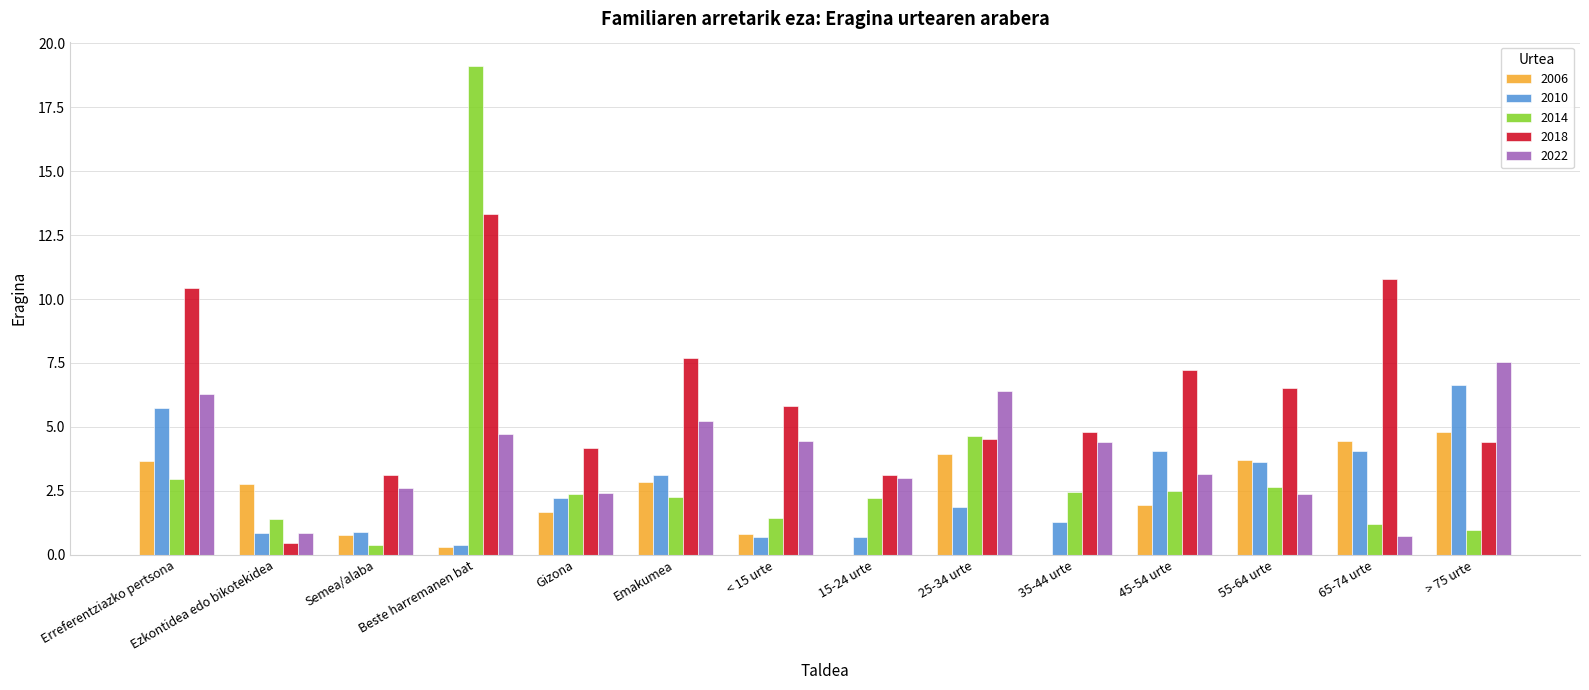

Where does the 2014 series first go above 2?

Erreferentziazko pertsona